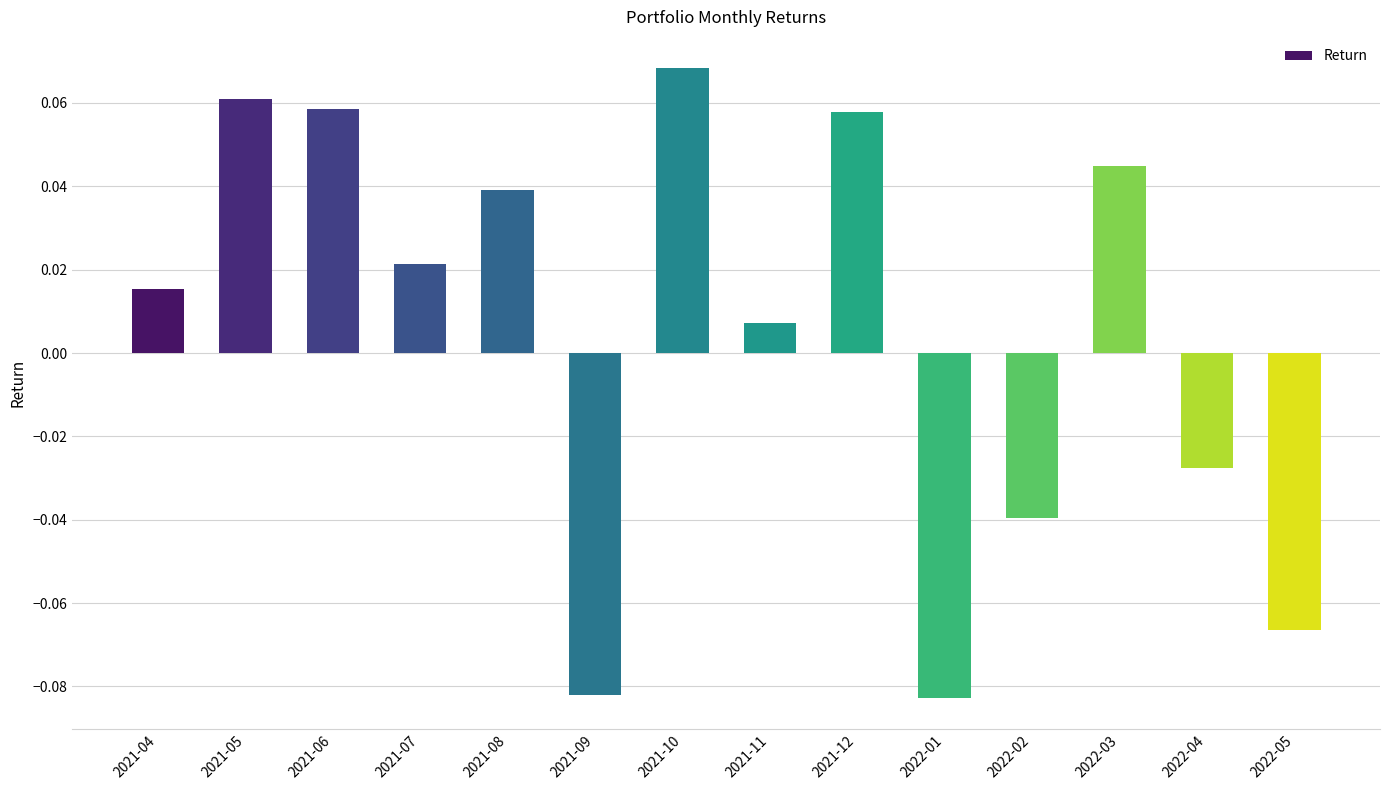

What position from the left is 2021-07?

4